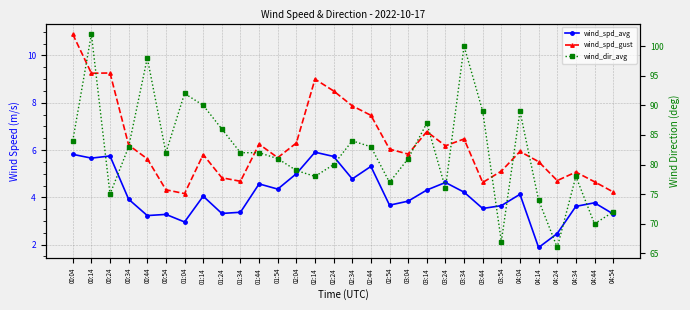

True or false: wind_spd_avg has a value of 2.3 at 02:14.

False